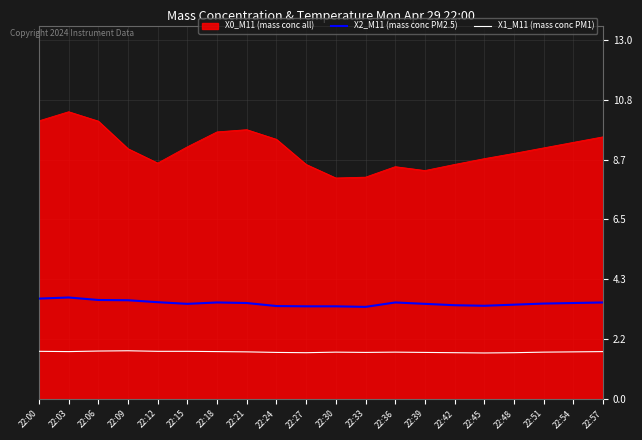

True or false: X1_M11 (mass conc PM1) has a value of 1.7 at 22:27.

True